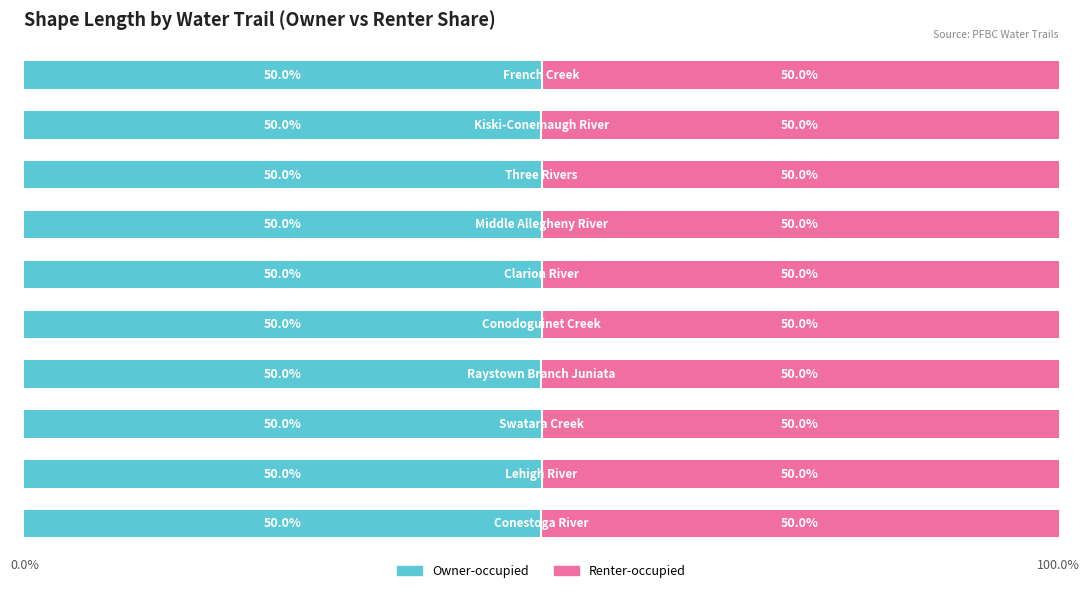

How many categories are shown in the chart?

10